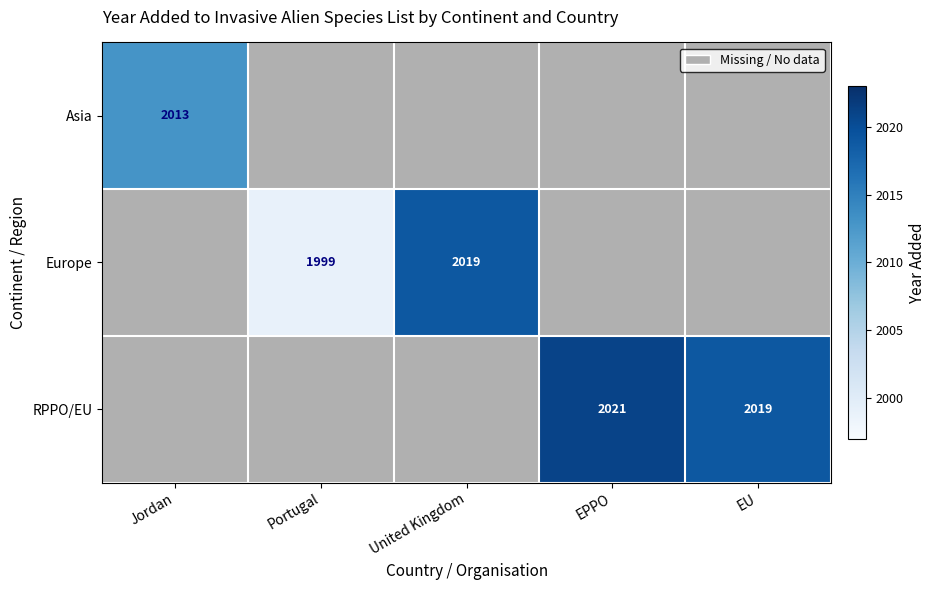

What is the minimum value shown in the chart?

1999.0